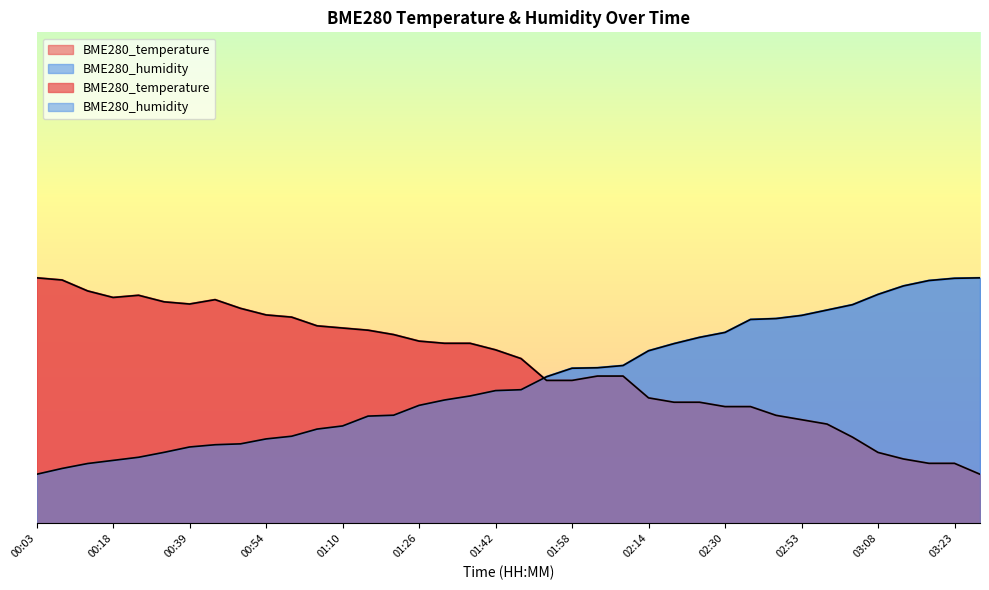

What value does the BME280_temperature series have at 01:37?

36.7